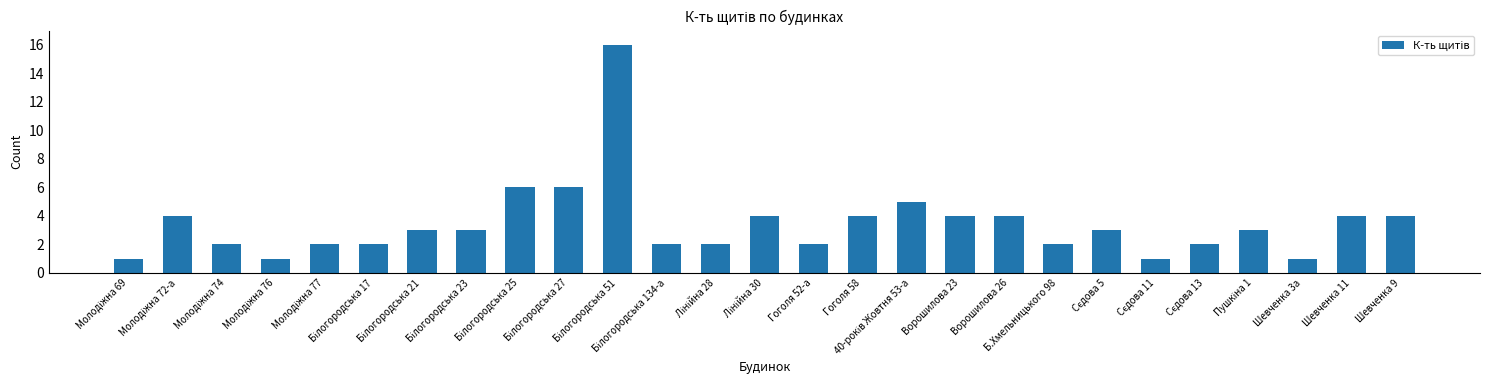

What is the sum of all values?

93